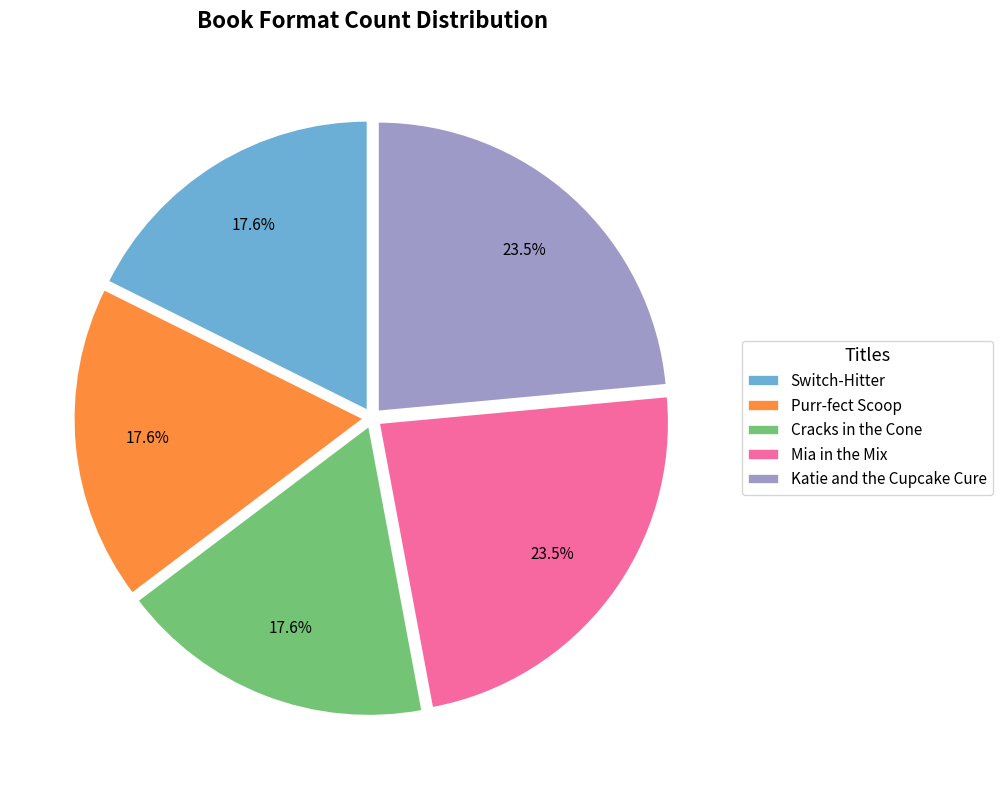

Do Purr-fect Scoop and Katie and the Cupcake Cure together represent more than half of the pie?

No